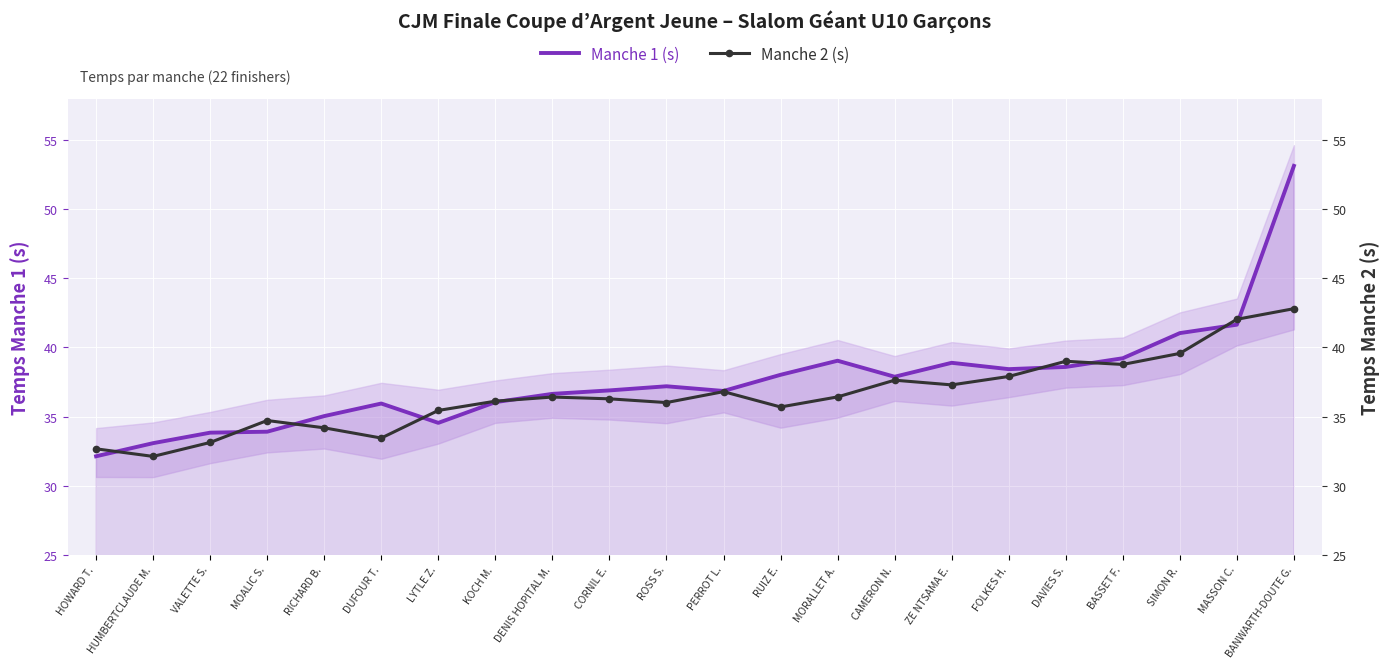

What is the total value across all series at RICHARD B.?

69.2